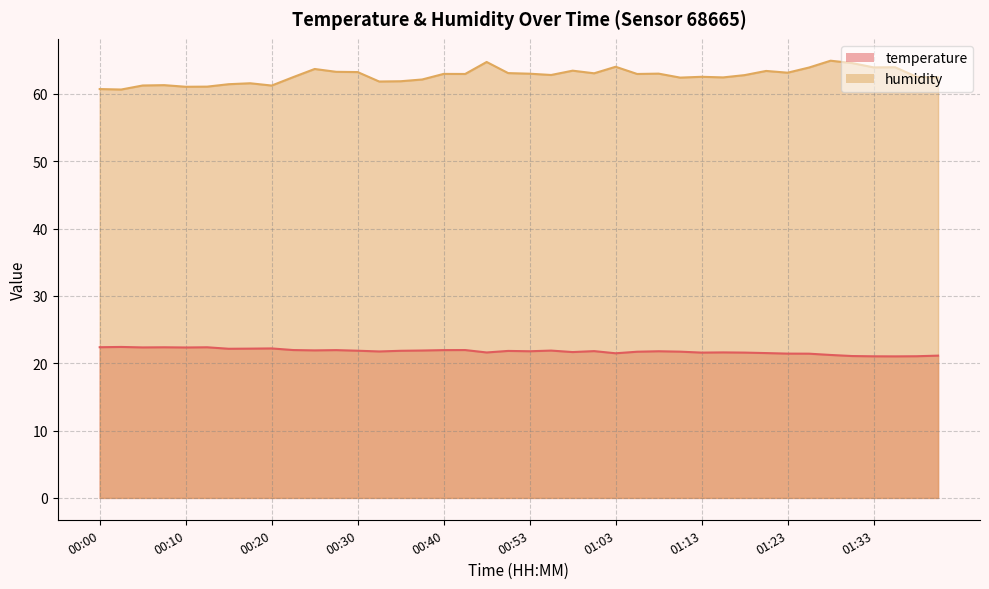

Is it true that temperature equals 21.0 at 01:33?

True